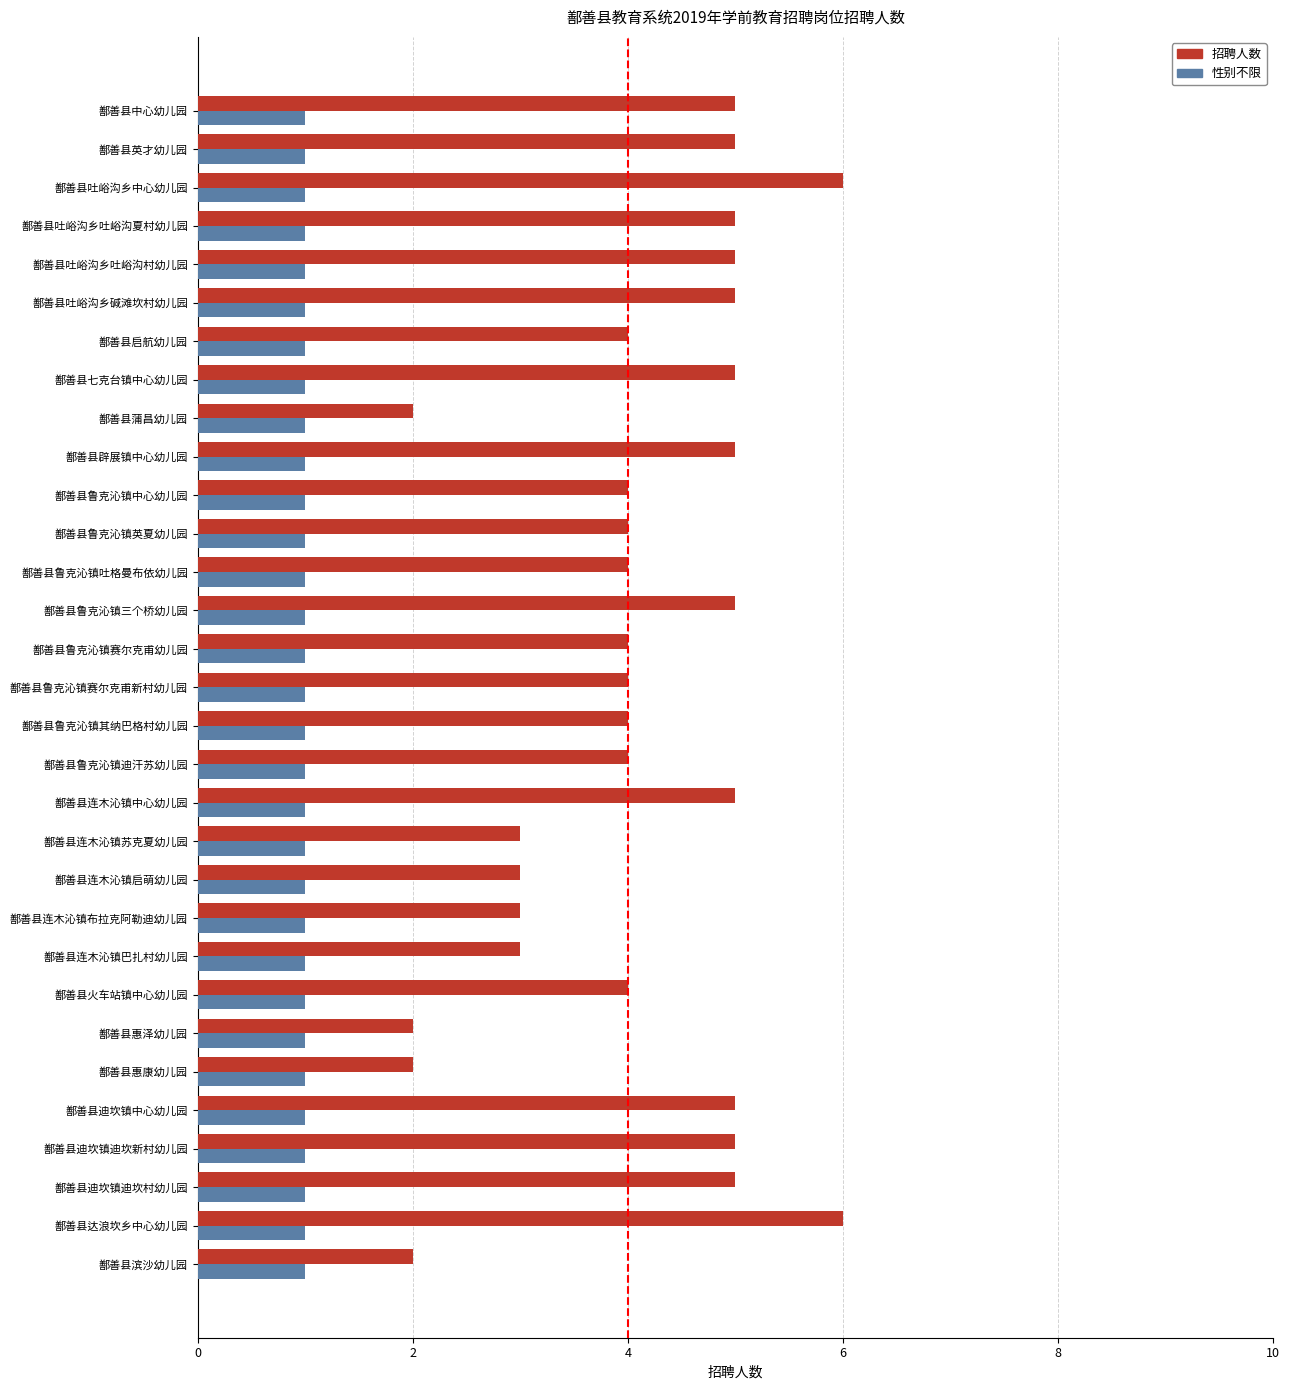

What is the difference between the highest and lowest values at 鄯善县鲁克沁镇迪汗苏幼儿园?

3